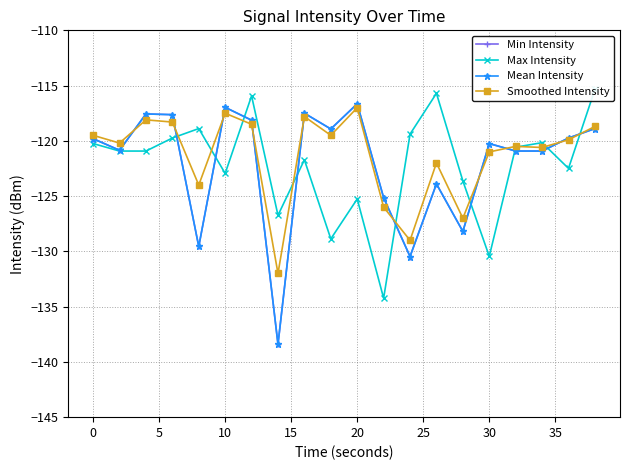

True or false: Mean Intensity and Min Intensity intersect in this chart.

False